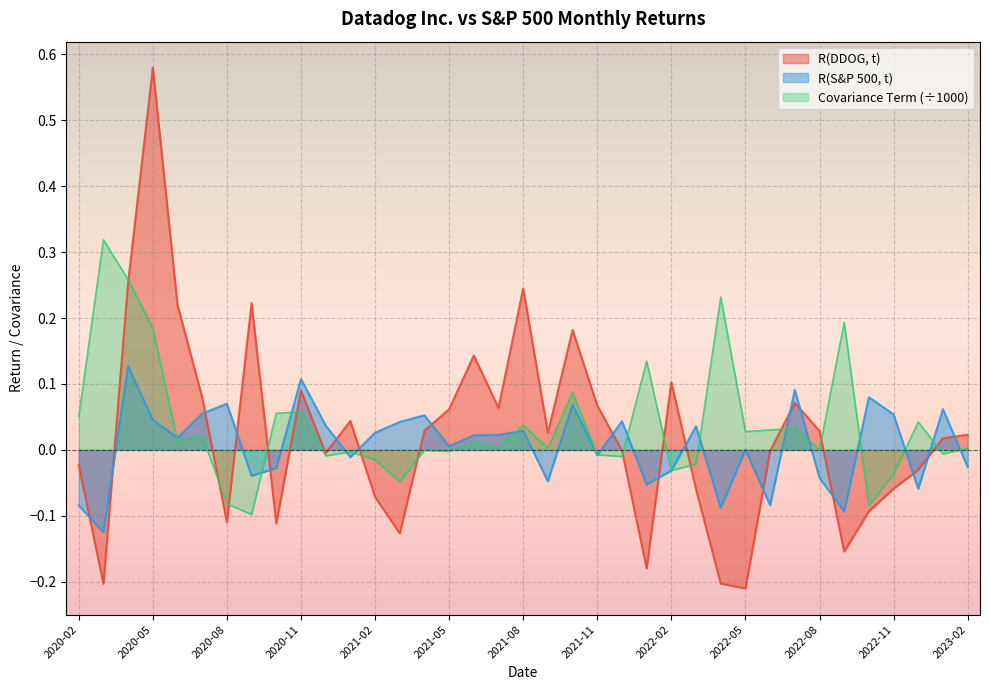

What position from the left is 2022-01?

24